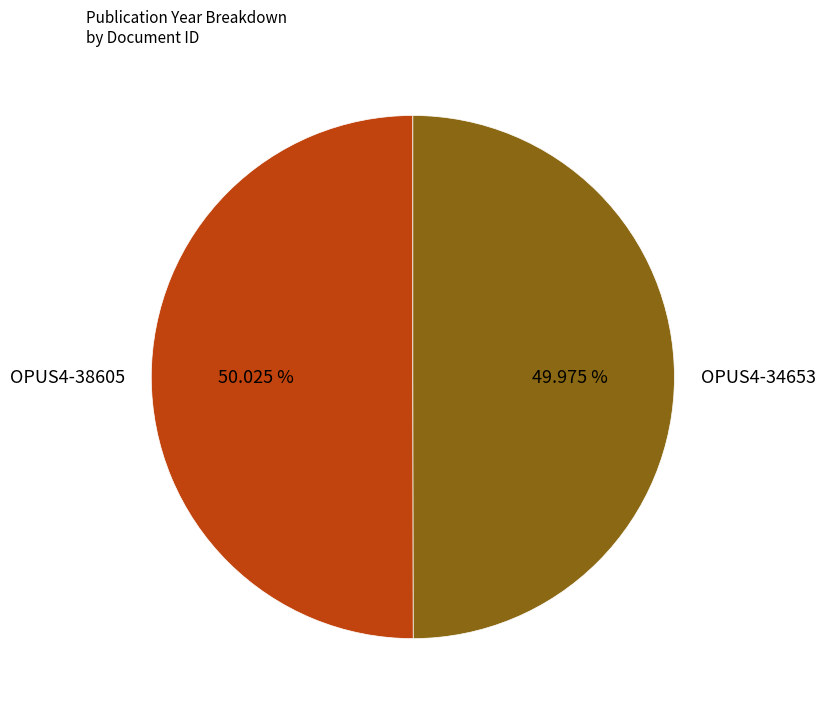

What percentage is NOT represented by OPUS4-34653?

50.0%